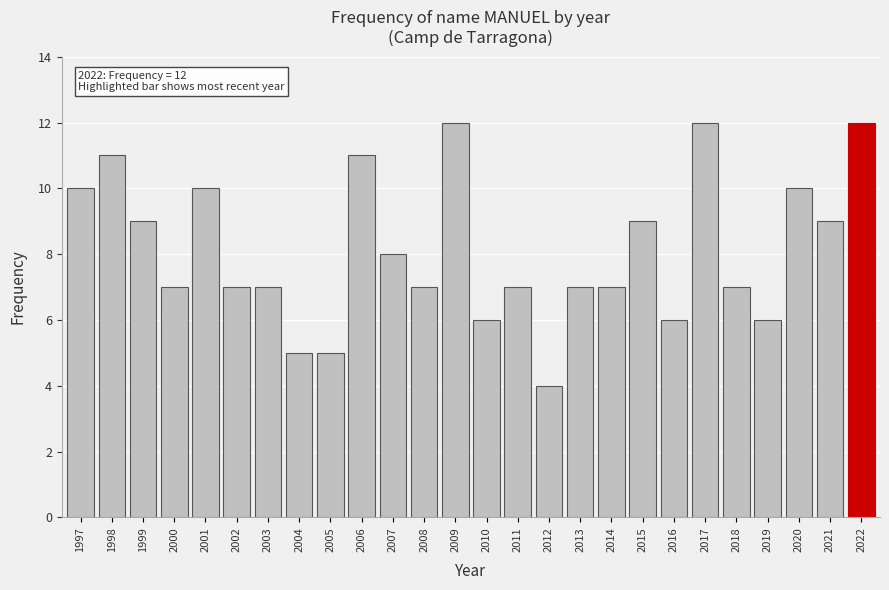

Reading left to right, what are all the values shown in this chart?

10	11	9	7	10	7	7	5	5	11	8	7	12	6	7	4	7	7	9	6	12	7	6	10	9	12